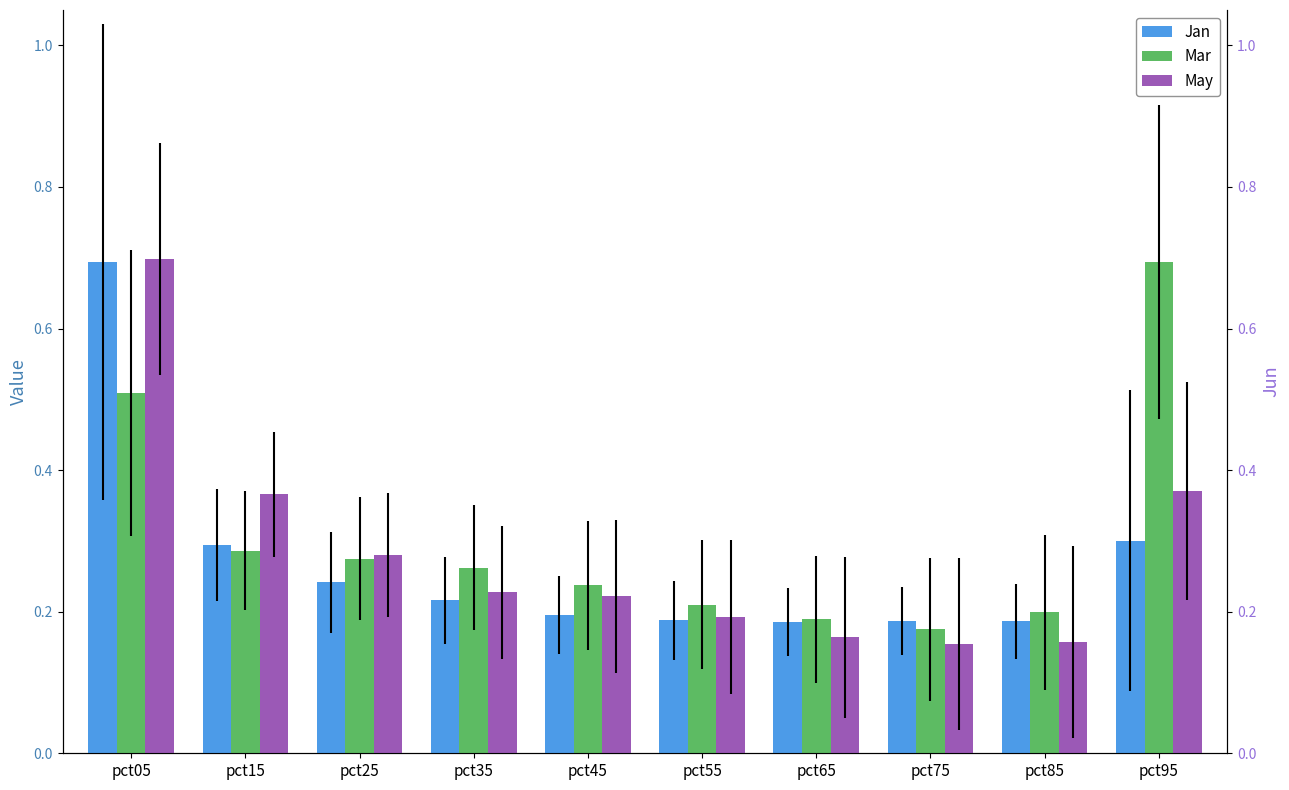

What is the minimum value for Mar?

0.2